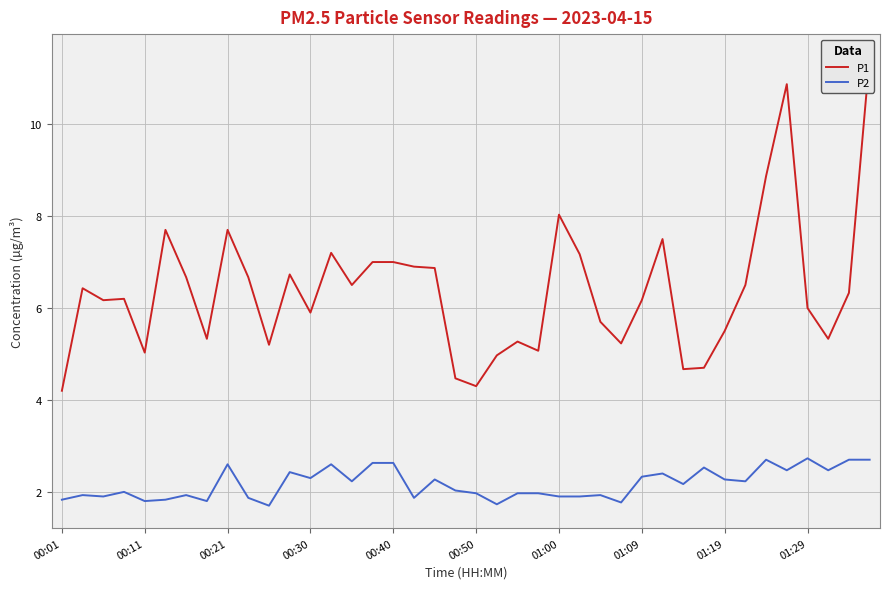

Which series has the largest total across all categories?

P1